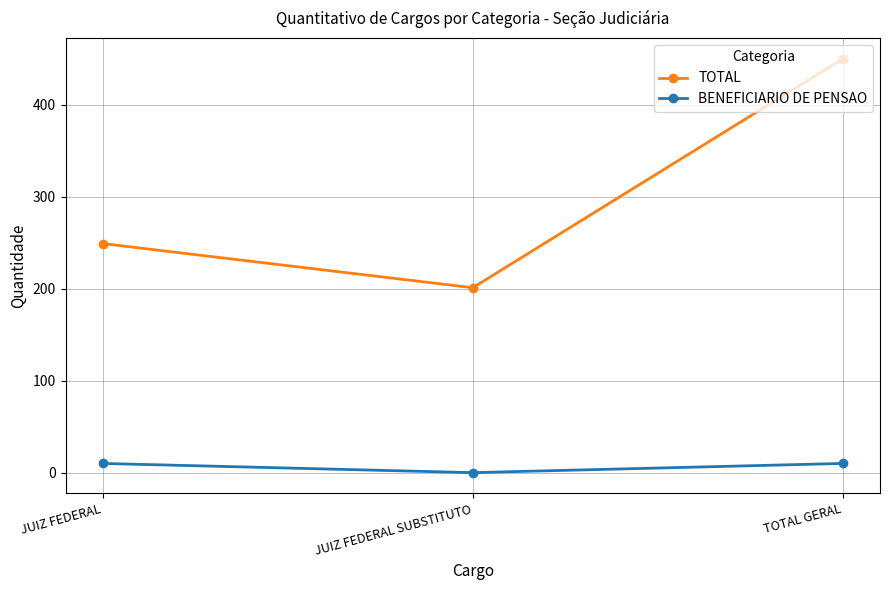

At which label does BENEFICIARIO DE PENSAO reach its minimum?

JUIZ FEDERAL SUBSTITUTO